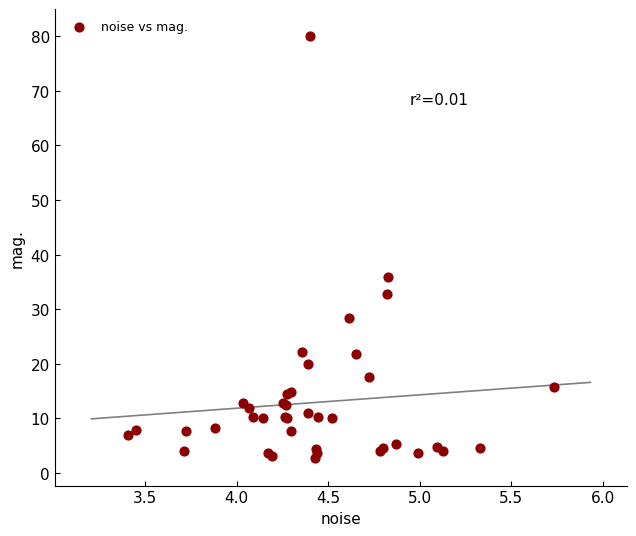

What Y value in the scatter plot is closest to 41?

35.9